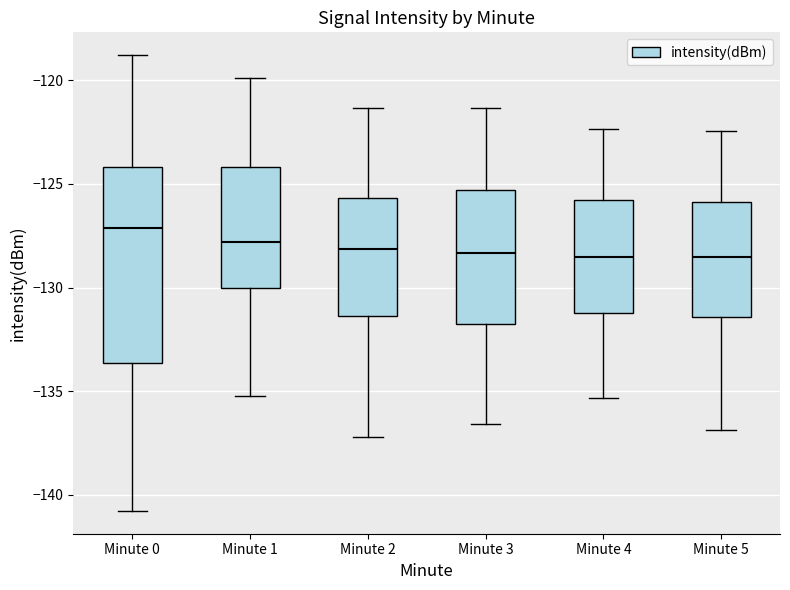

Comparing the boxes themselves (not the whiskers), which one is the tallest?

Minute 0